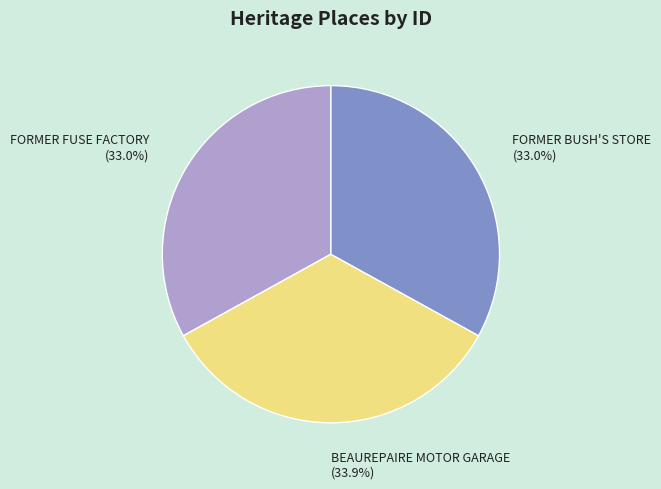

What percentage is the FORMER BUSH'S STORE slice, to the nearest percent?

33%